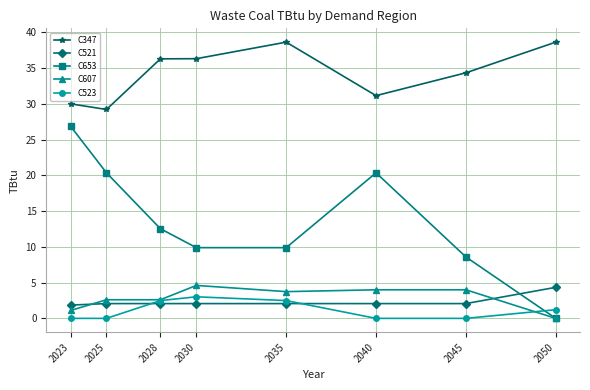

What is the sum of the C521 values at 2030 and 2023?

3.9